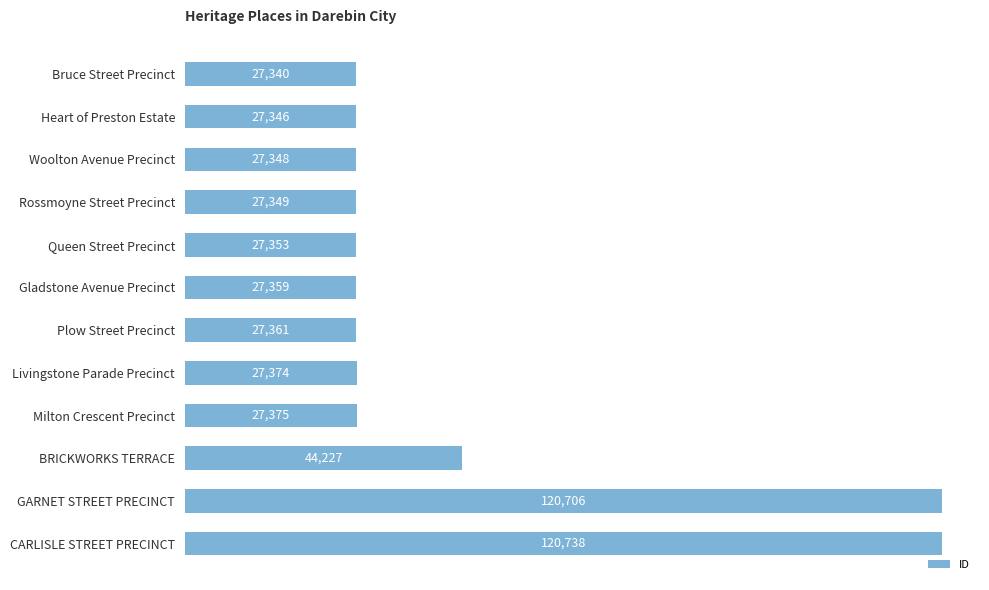

What is the change in value from Heart of Preston Estate to Woolton Avenue Precinct?

+2